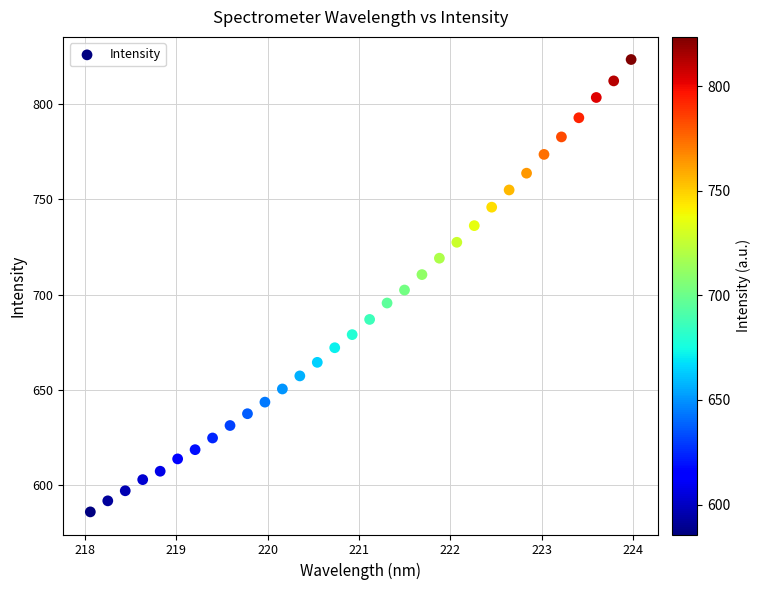

What is the range of X values (max minus min)?

5.9